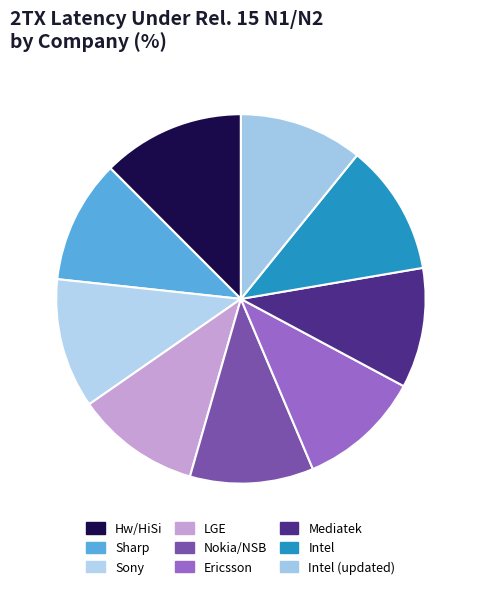

Count the number of slices in the pie.

9